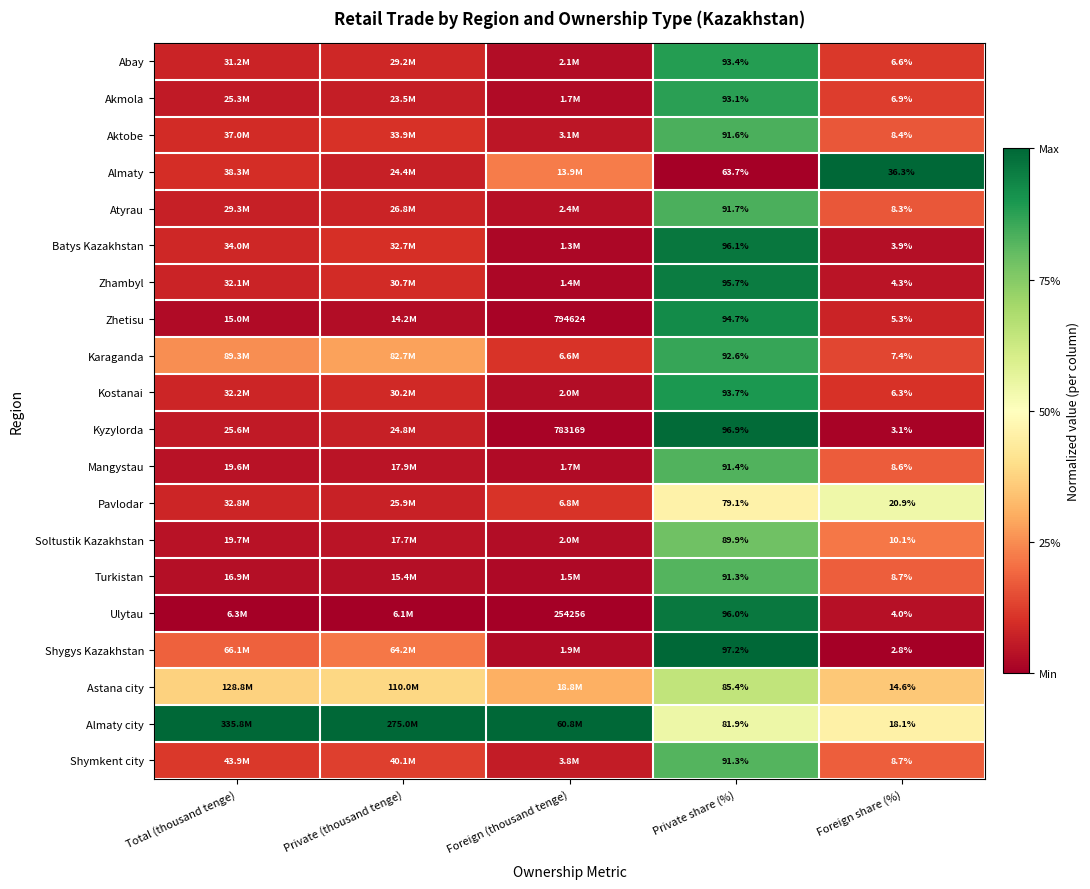

Is the value of Batys Kazakhstan at Private share (%) greater than the value of Shymkent city at Private share (%)?

Yes